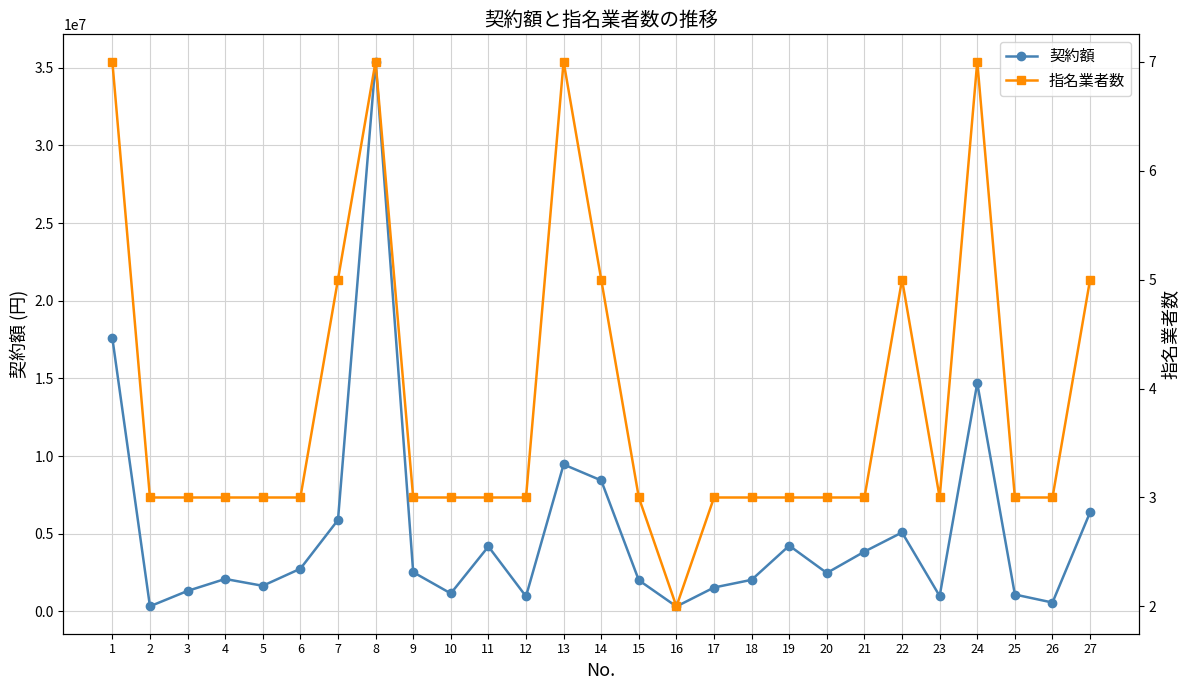

Is it true that 指名業者数 equals 4 at 17?

False